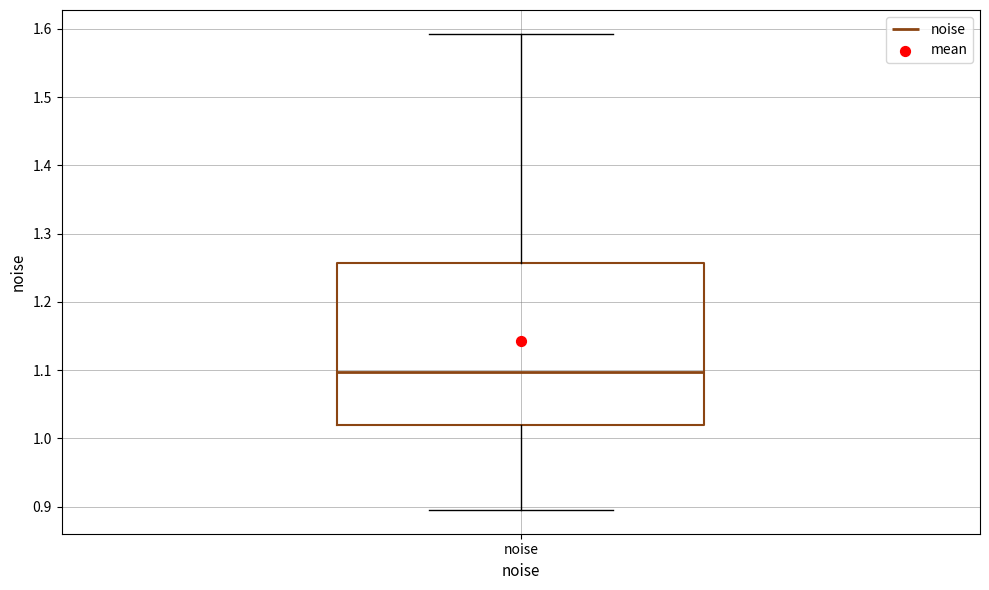

Where is the lower edge of the box for noise on the y-axis? The values are not printed on the chart, so give them approximately, as read against the axis.

1.02